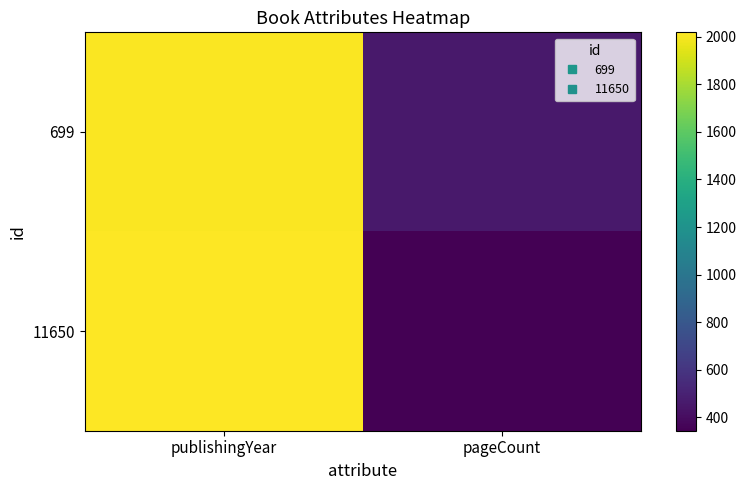

Reading right to left, transcribe all the data shown in this chart.

699: pageCount=456	publishingYear=2010
11650: pageCount=344	publishingYear=2018